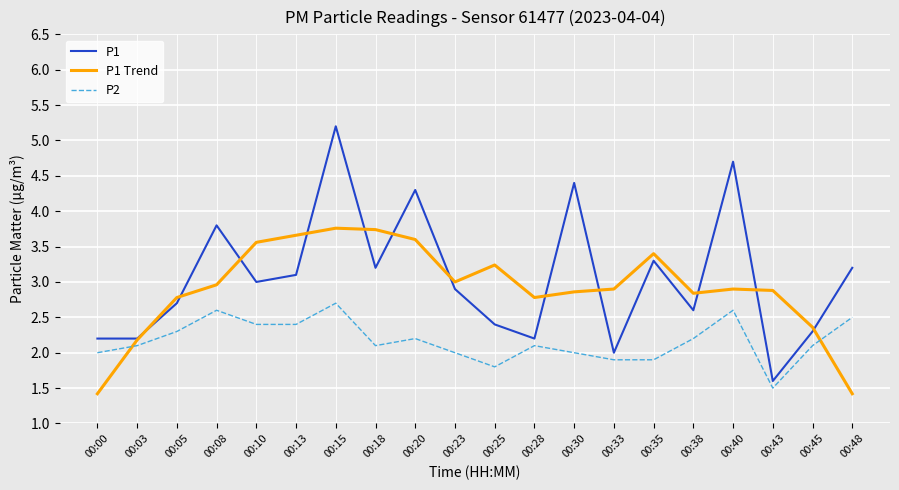

Which series has the largest range (max minus min)?

P1